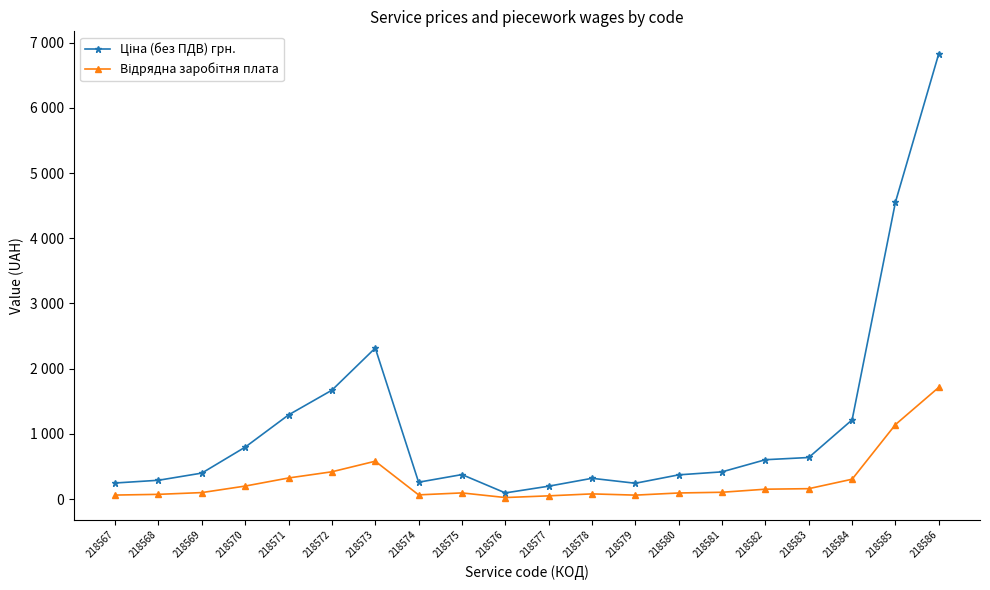

True or false: Відрядна заробітня плата and Ціна (без ПДВ) грн. cross at least once.

False